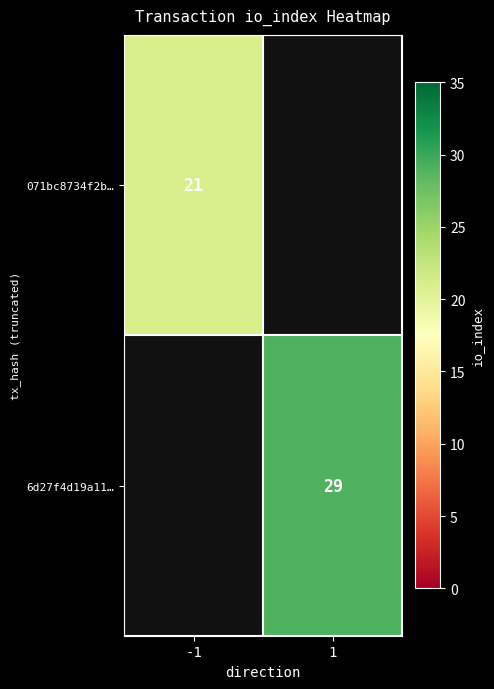

True or false: 071bc8734f2b… has a value of 21 at -1.

True